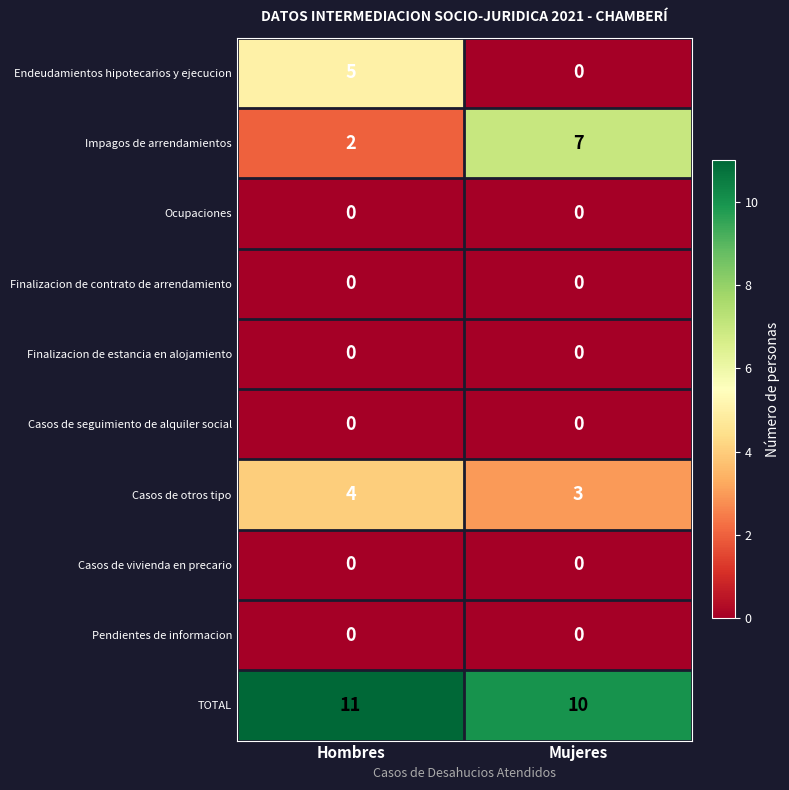

What is the maximum value shown in the chart?

11